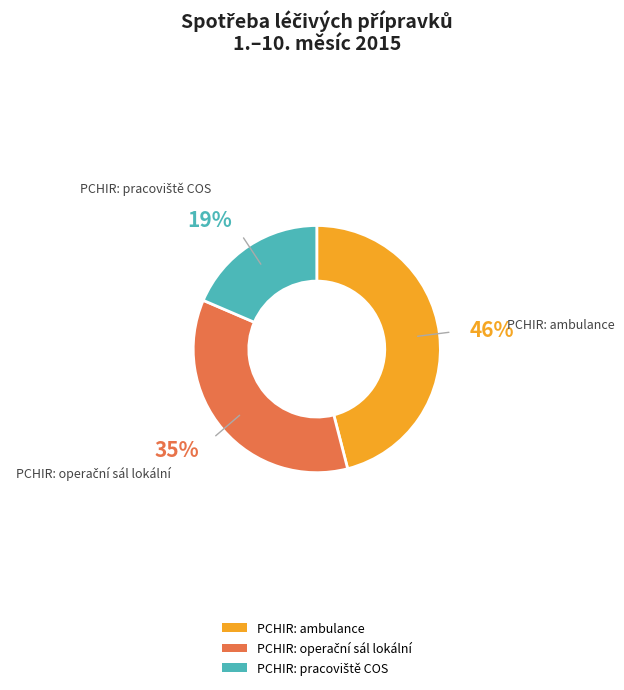

Which slice is the largest?

PCHIR: ambulance